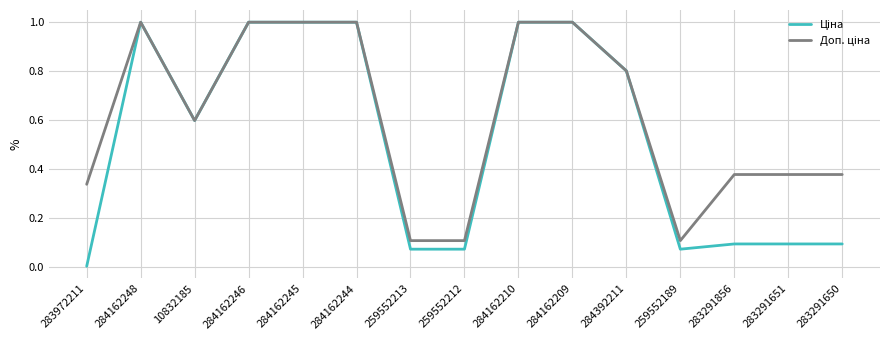

What is the maximum value shown in the chart?

1.0